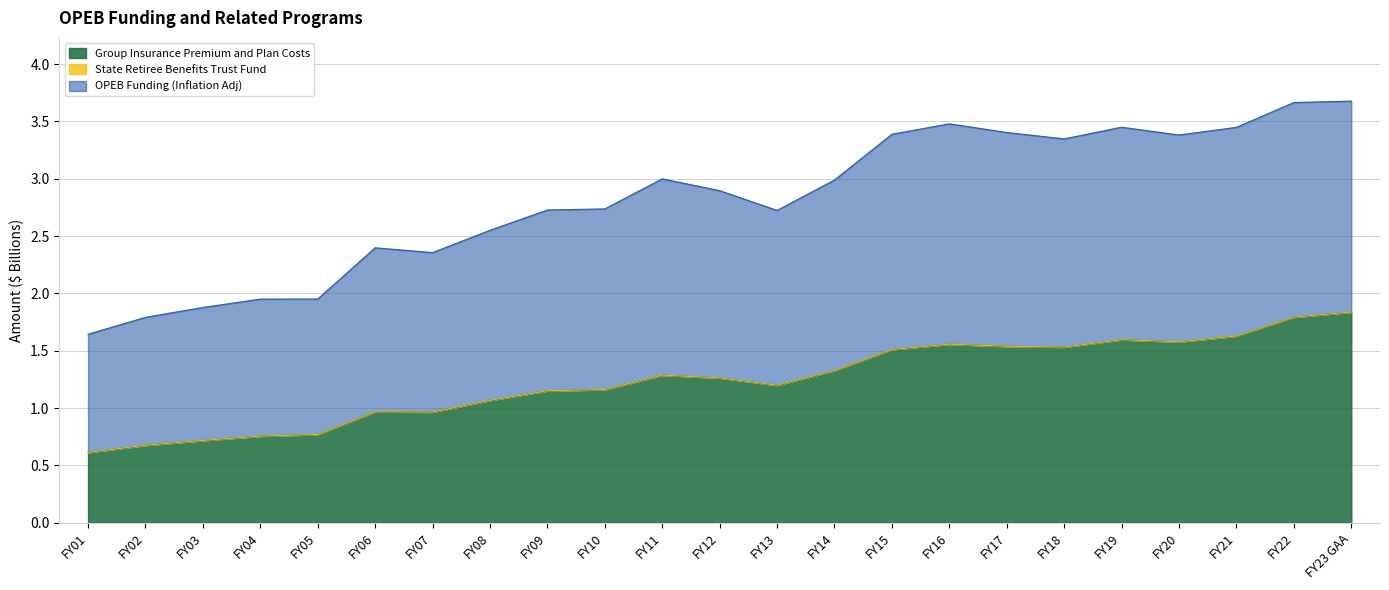

True or false: OPEB Funding (Inflation Adj) has more than 0 interior local peaks.

True